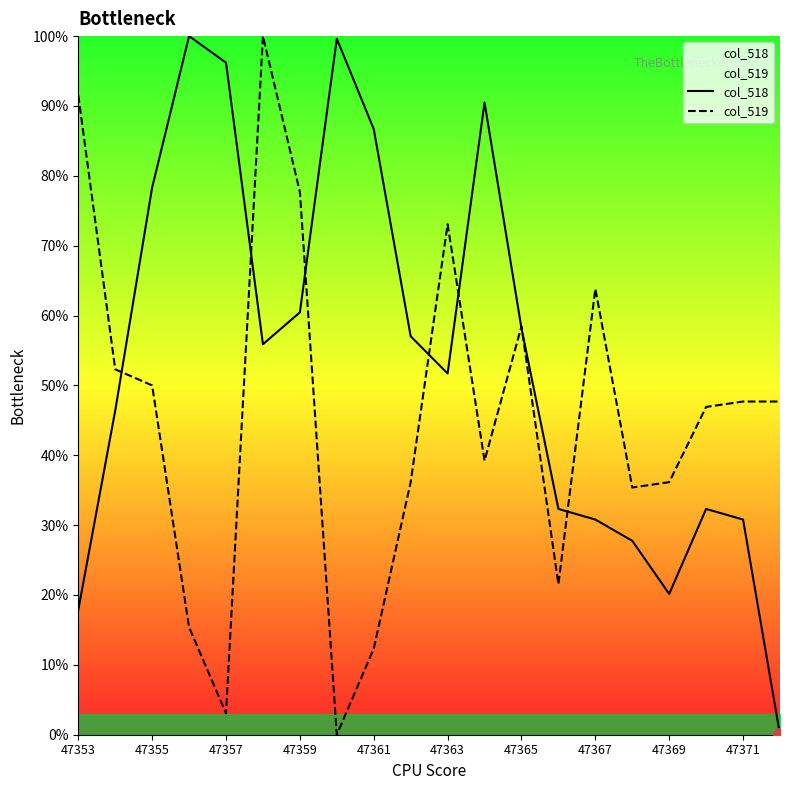

What position from the right is 19?

1